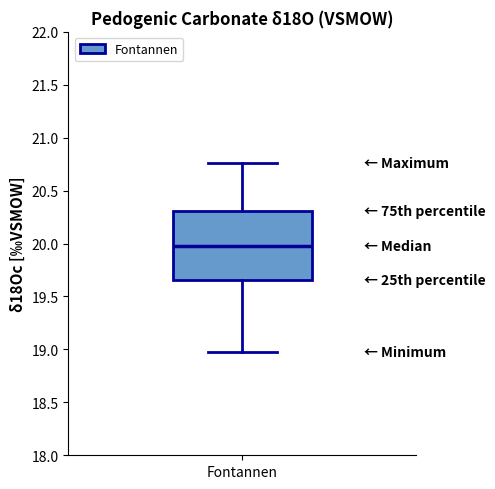

Where is the upper edge of the box for Fontannen on the y-axis? The values are not printed on the chart, so give them approximately, as read against the axis.

20.30